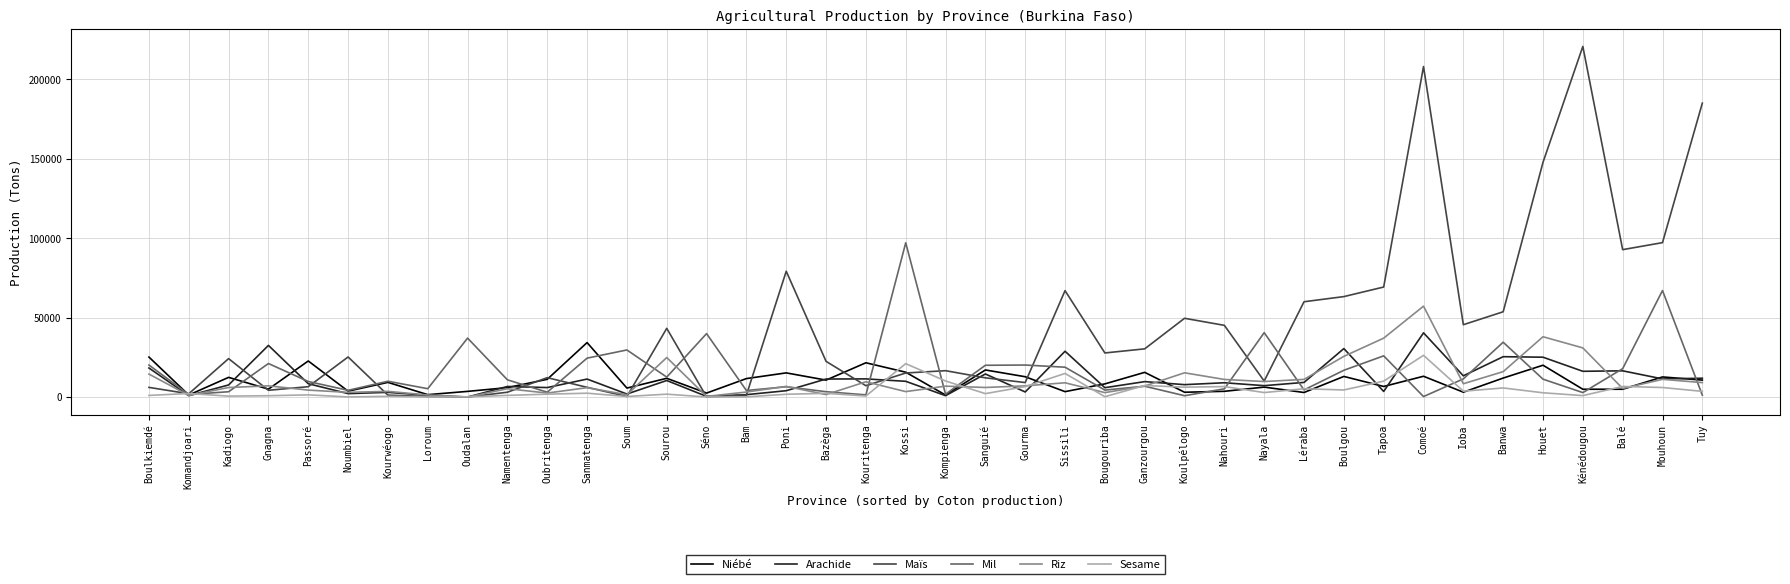

Which series has the largest total across all categories?

Maïs